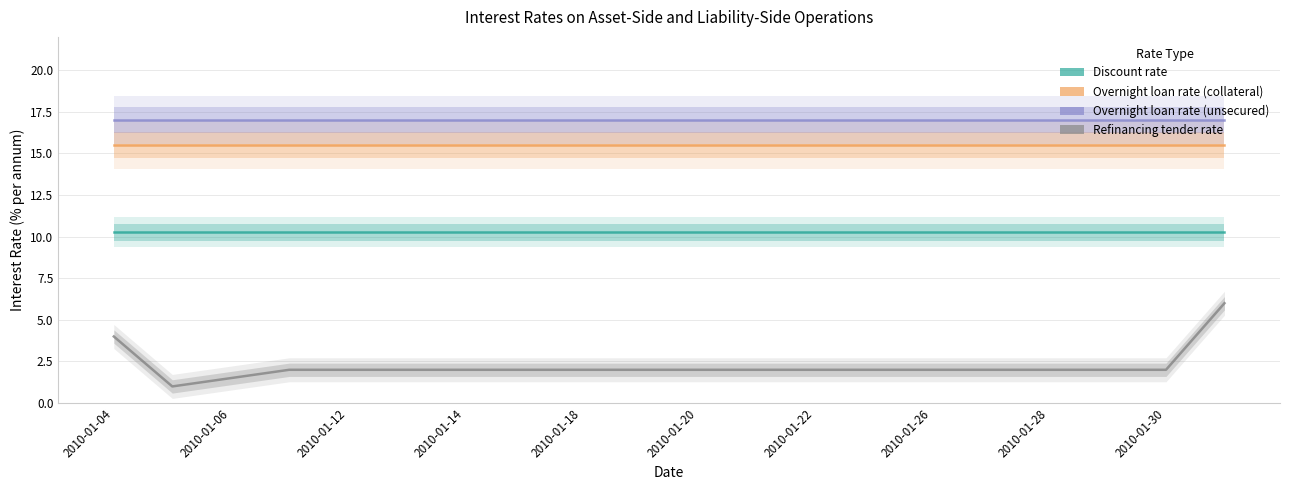

Between 2010-01-14 and 2010-01-28, which series saw the biggest shift?

Discount rate